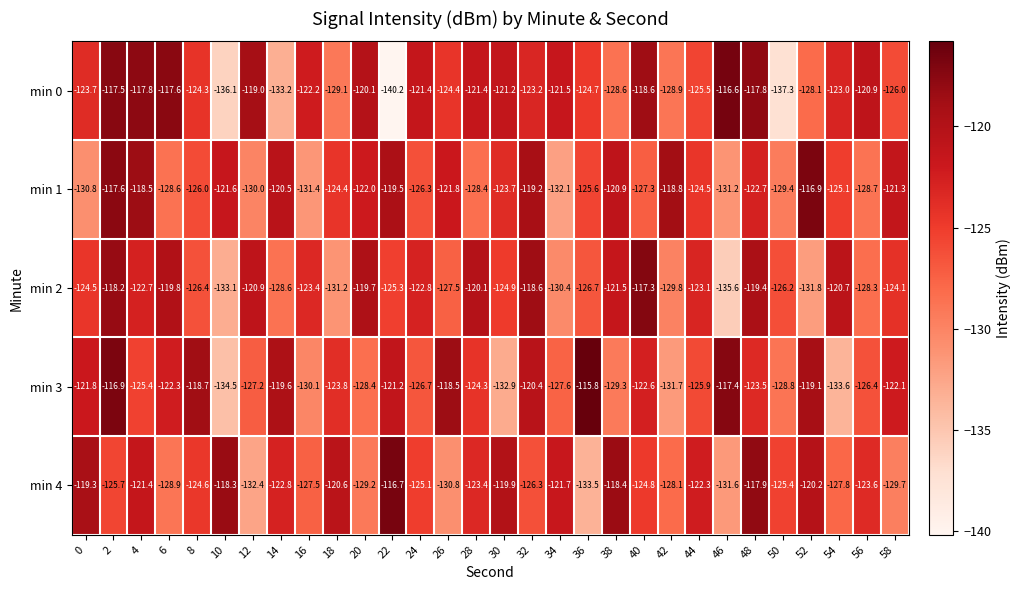

Which series has the largest range (max minus min)?

min 0